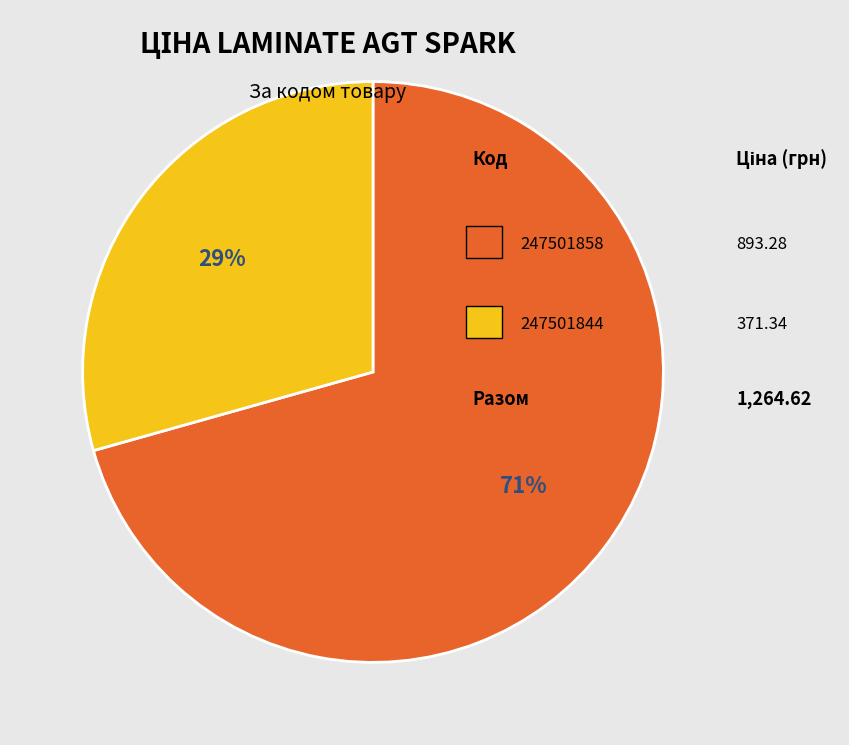

To the nearest percent, what is the average slice percentage?

50%